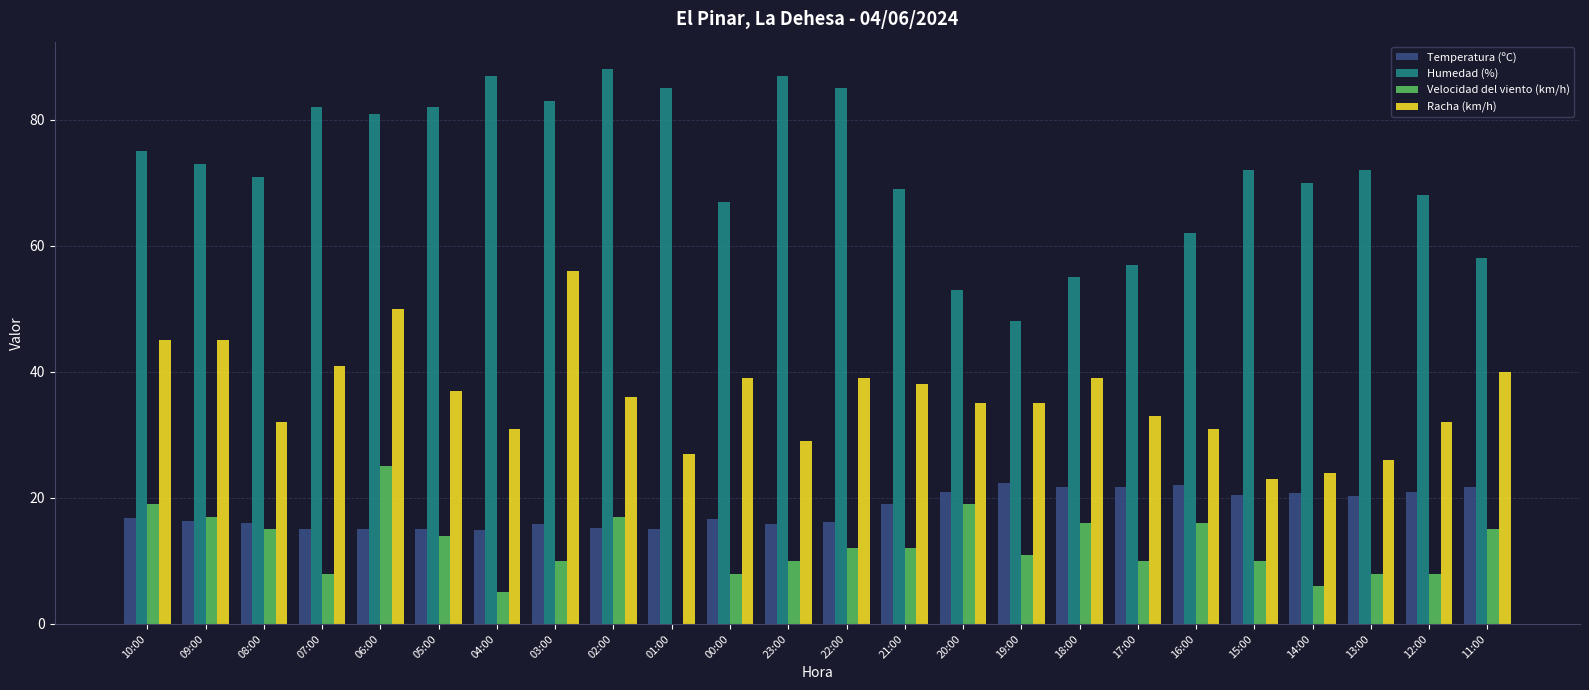

Which series has the widest spread of values?

Humedad (%)